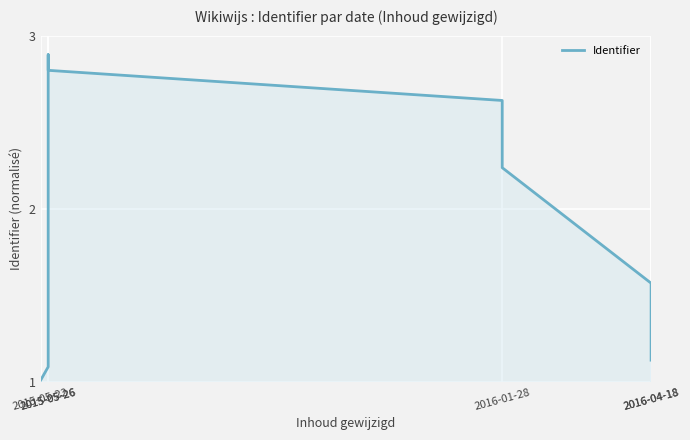

At which category does the chart reach its minimum across all series?

2015-05-22